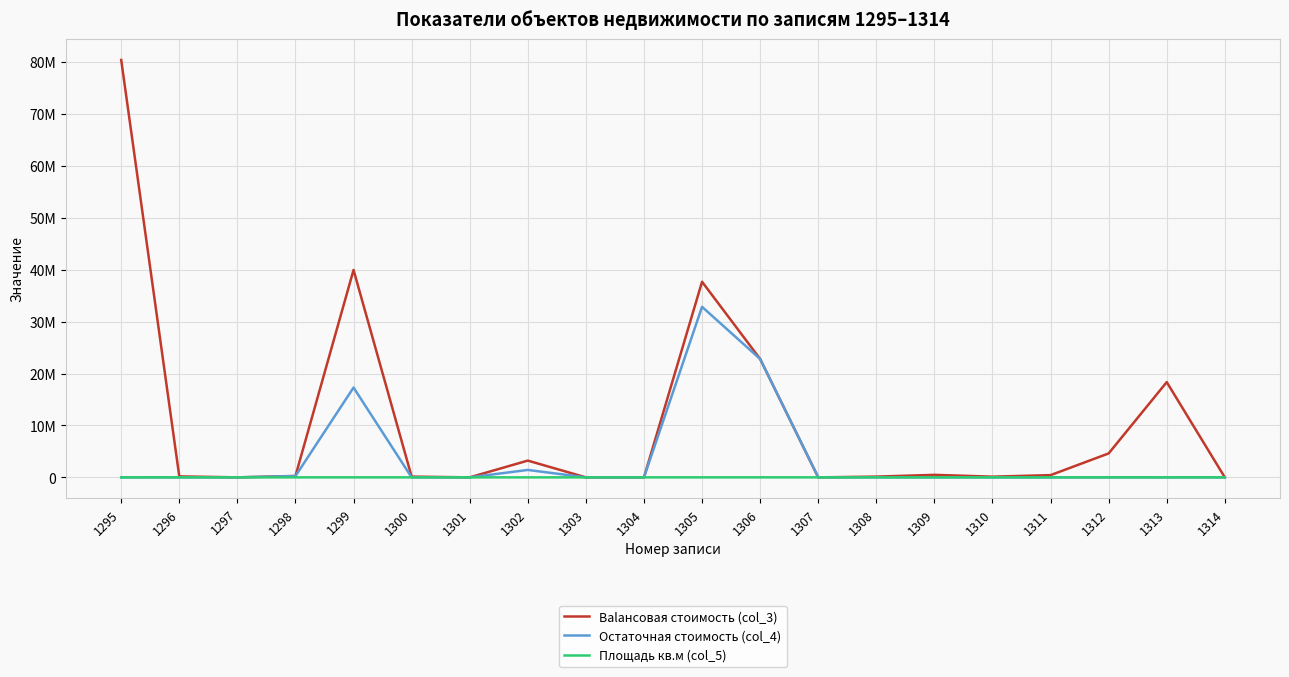

Does the chart display data point markers on the line(s)?

No